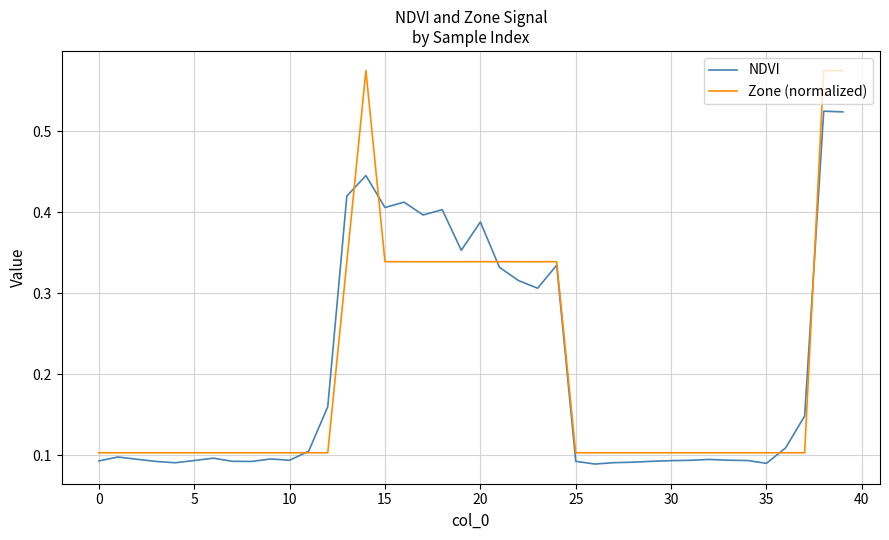

Which series has the largest range (max minus min)?

Zone (normalized)